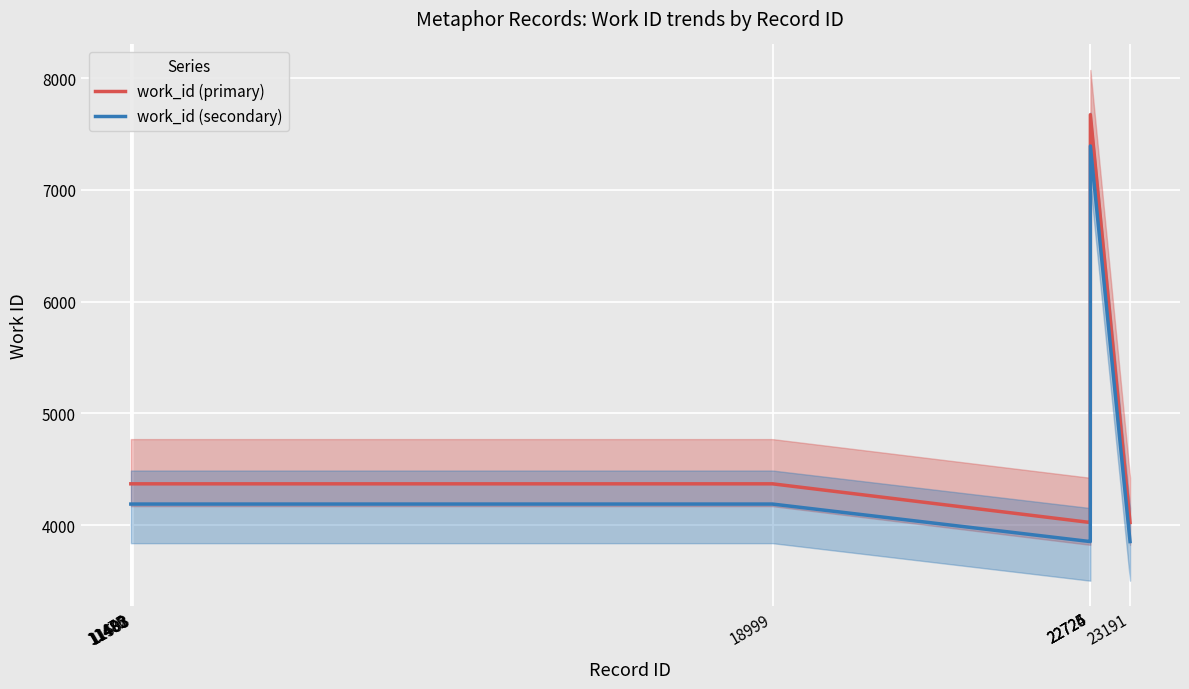

At which category is the sum across all series the highest?

22726